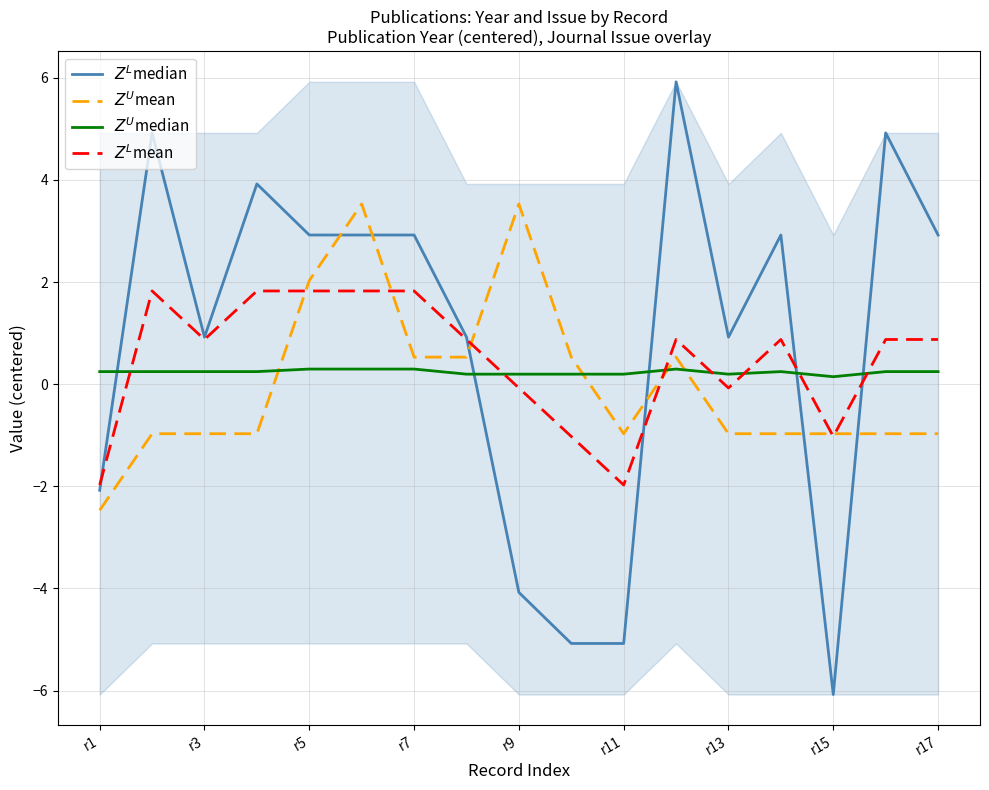

What is the average value of the $Z^U$median series?

0.2